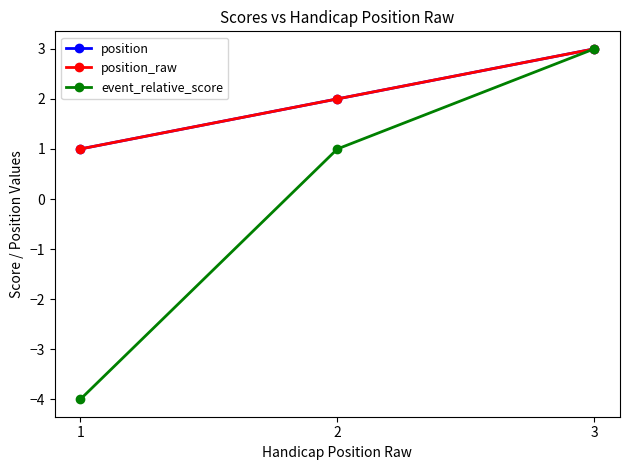

Between 1 and 2, which series saw the biggest shift?

event_relative_score